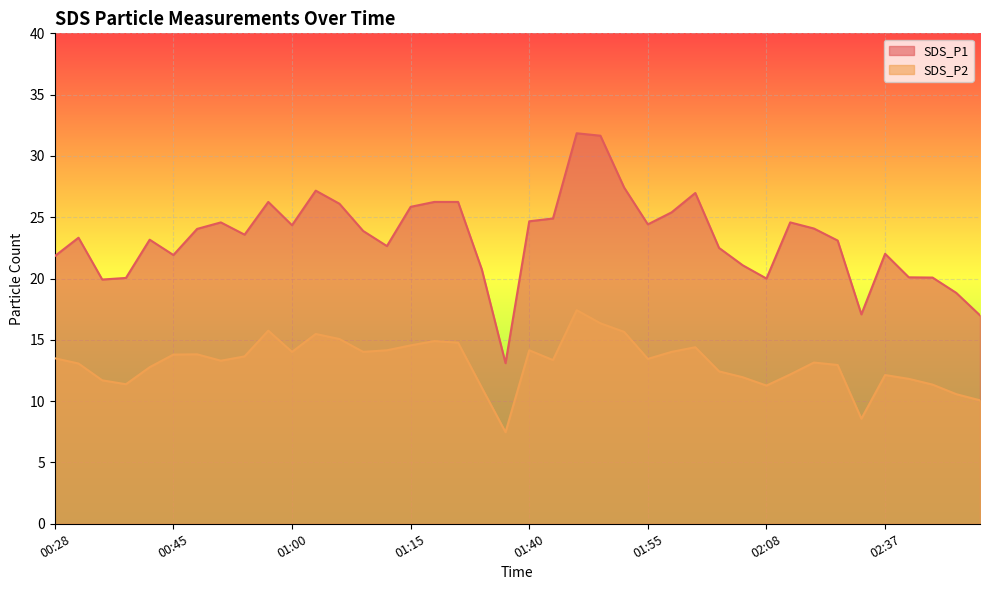

How many lines are shown in the chart?

2